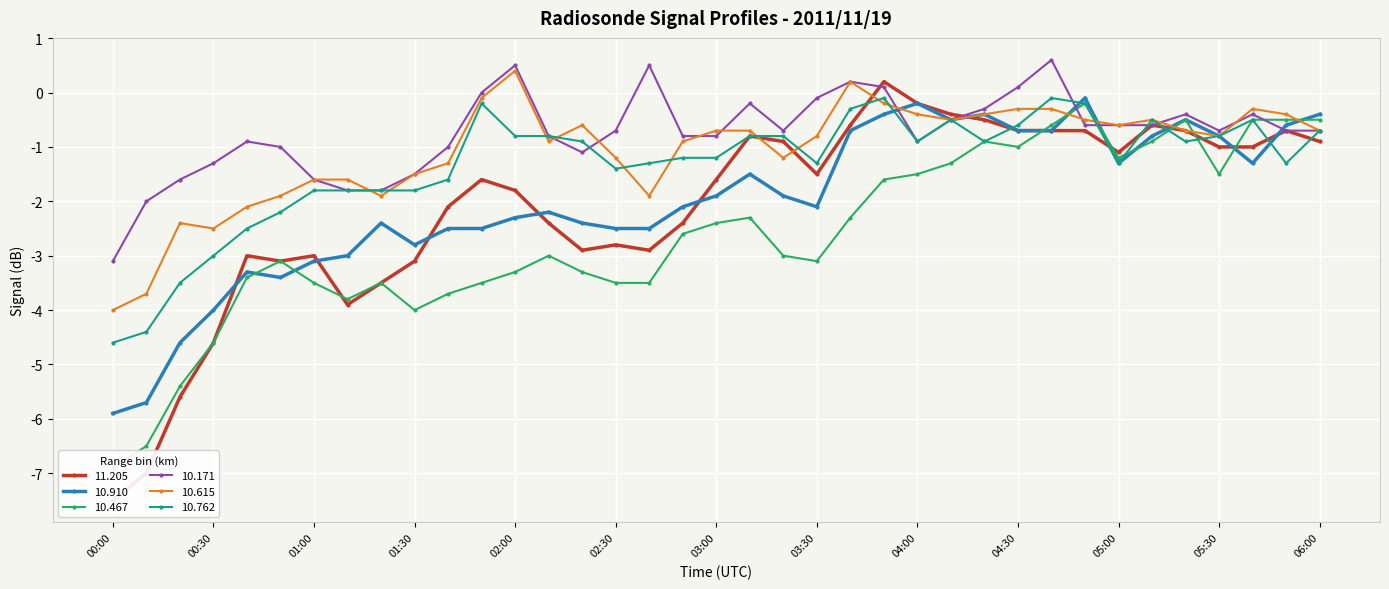

True or false: 10.910 has more than 2 points higher than both neighbors.

True